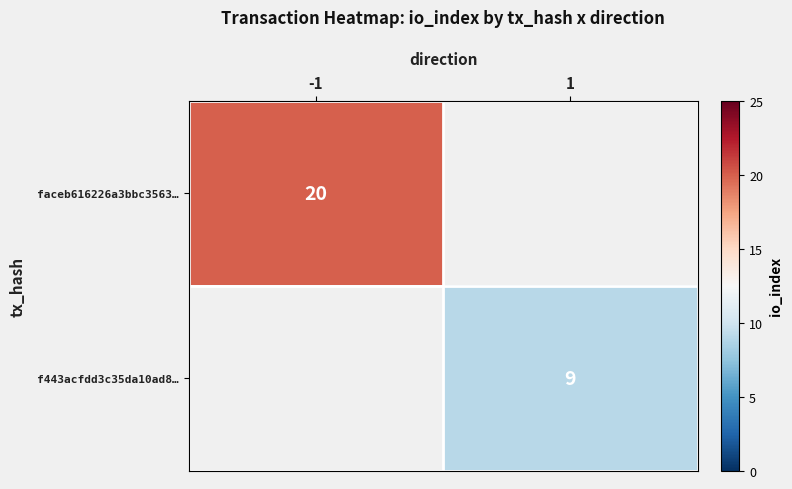

Is it true that f443acfdd3c35da10ad8… equals 9 at 1?

True